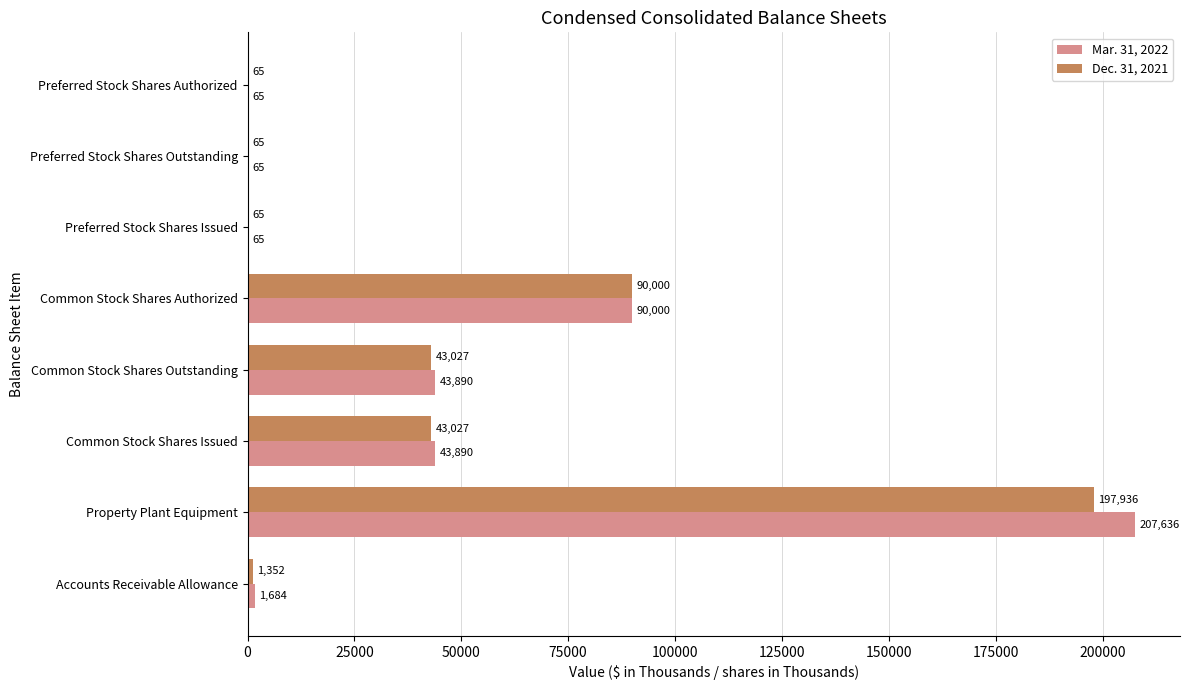

Is it true that Dec. 31, 2021 equals 43027 at Common Stock Shares Outstanding?

True